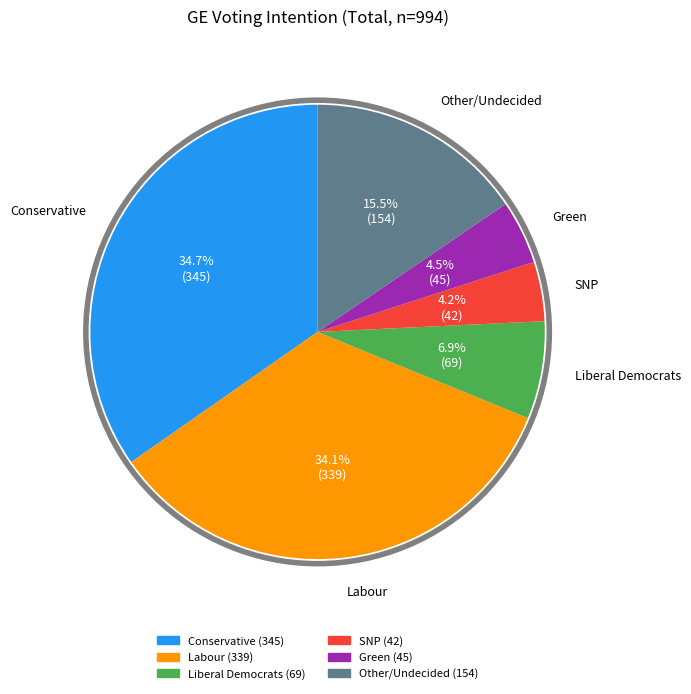

Does any single category account for the majority?

No